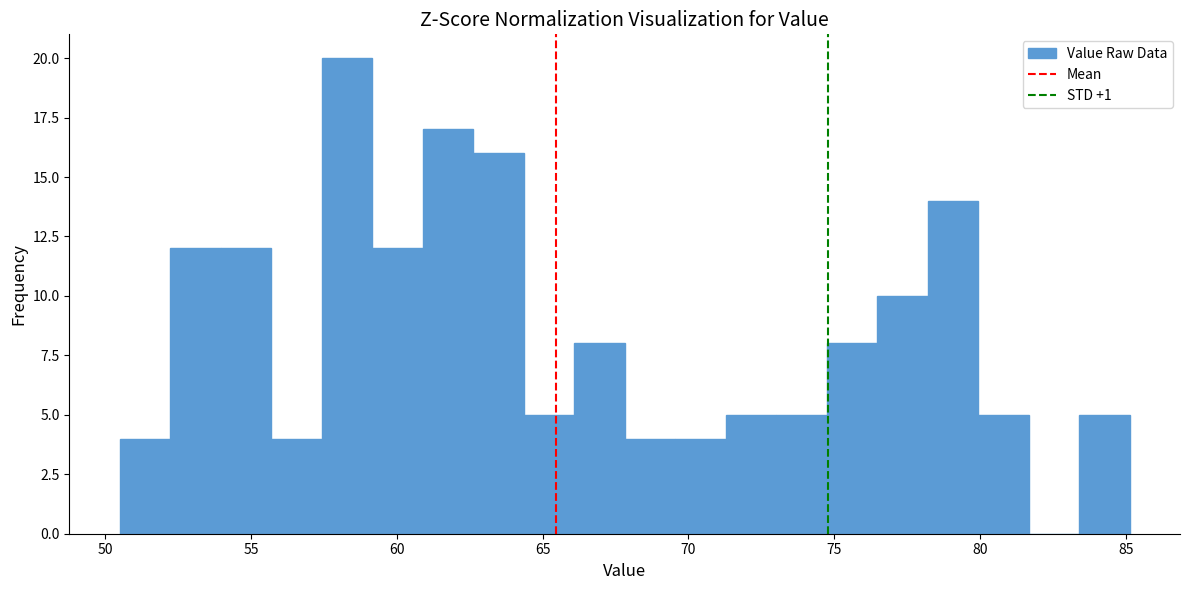

Read against the x-axis, roughly where is the centre of the tallest bar?

58.5